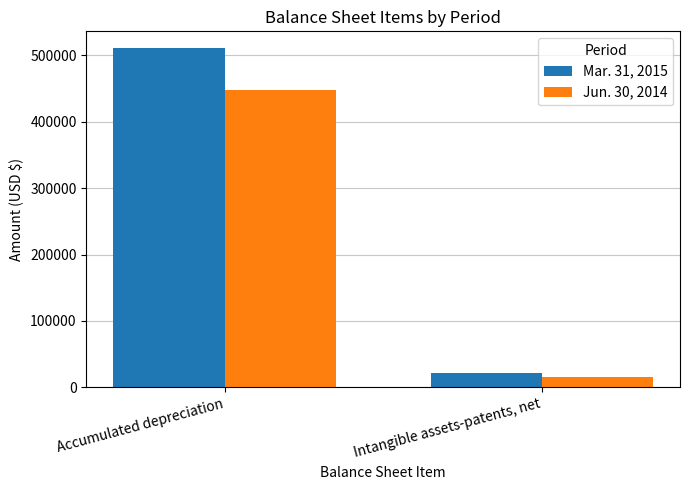

What is the total value across all series at Accumulated depreciation?

958161